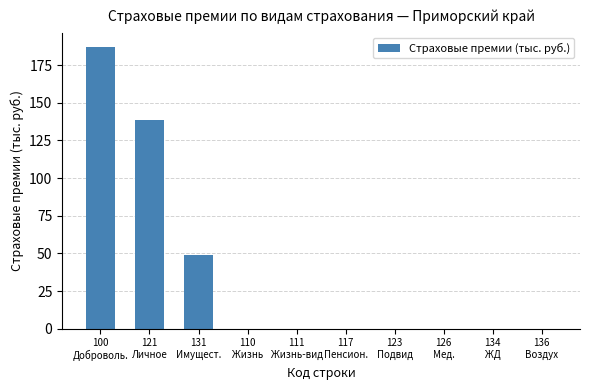

What is the maximum value shown in the chart?

187.2